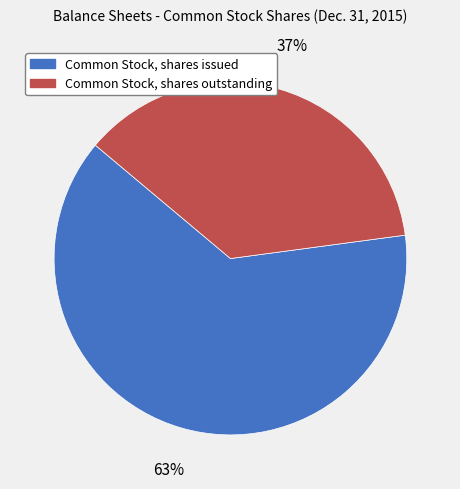

The Common Stock, shares outstanding slice represents 37% of the pie. True or false?

True